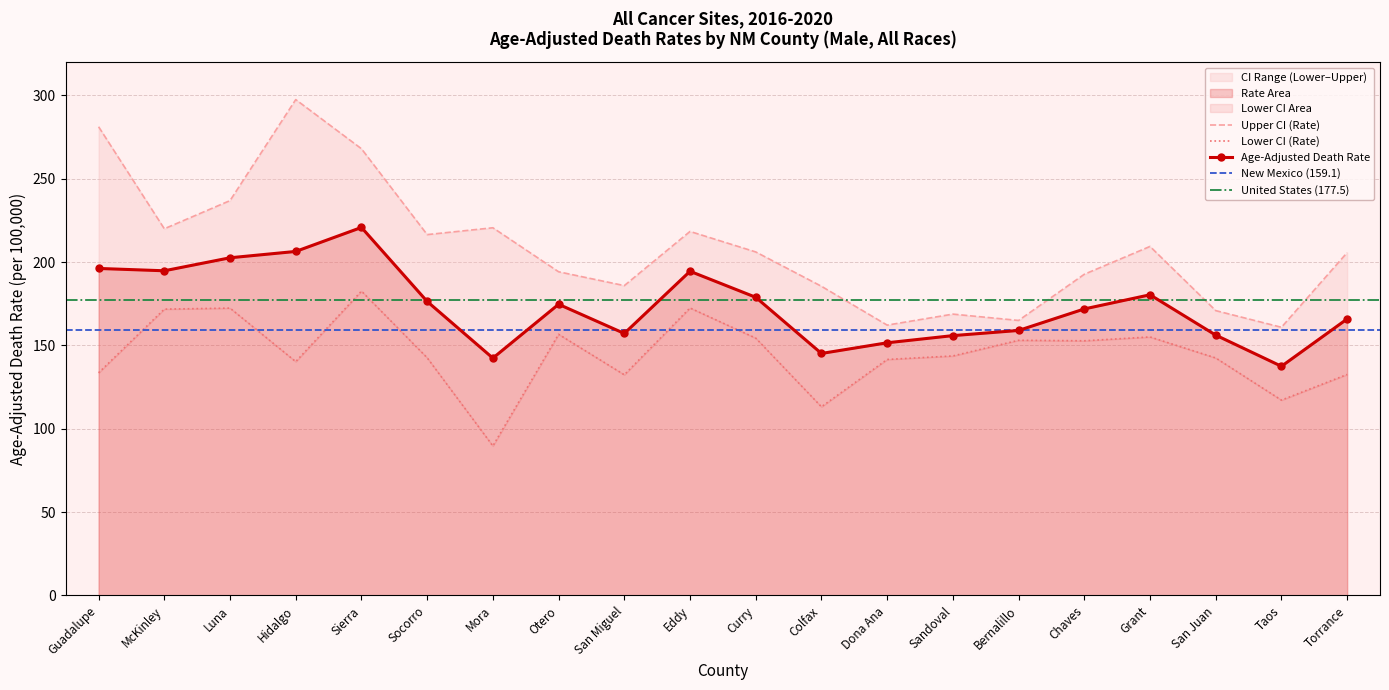

The Lower CI (Rate) series shows 267.6 at McKinley. True or false?

False